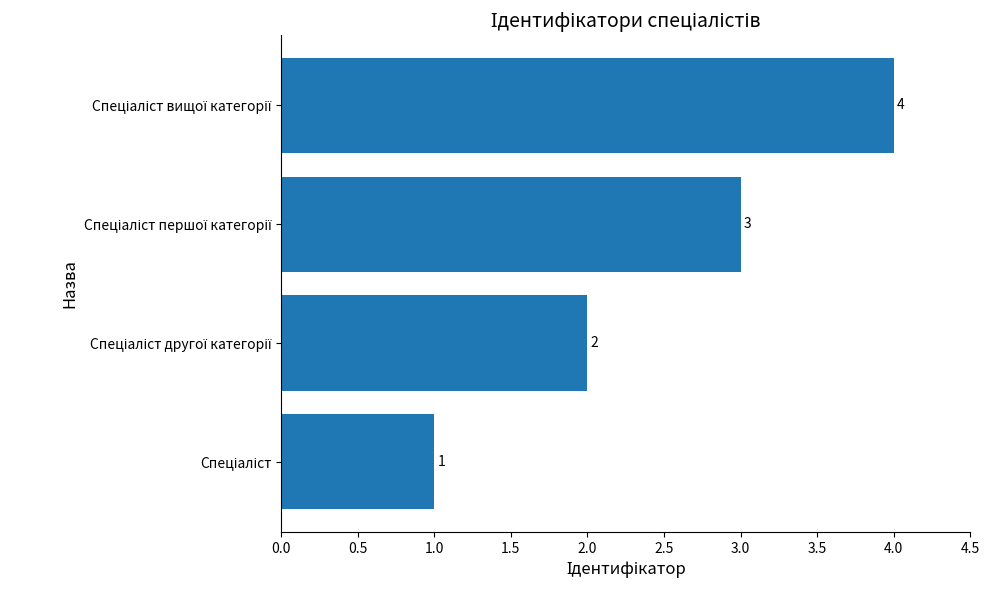

Count the values in the range 2 to 4.

3